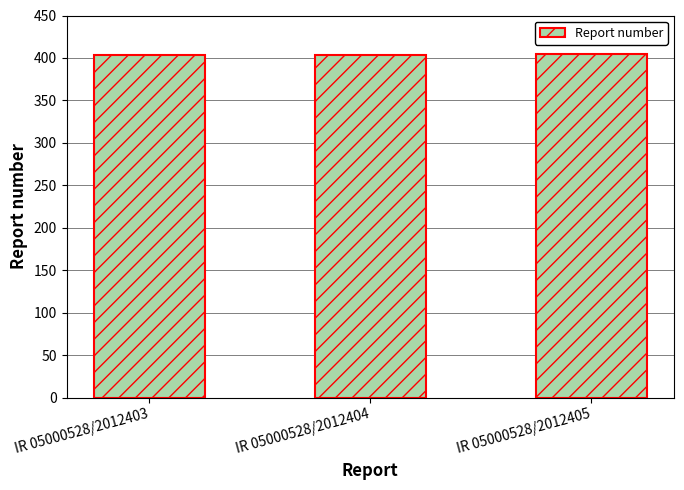

Is it true that the value at IR 05000528/2012403 is 403?

True